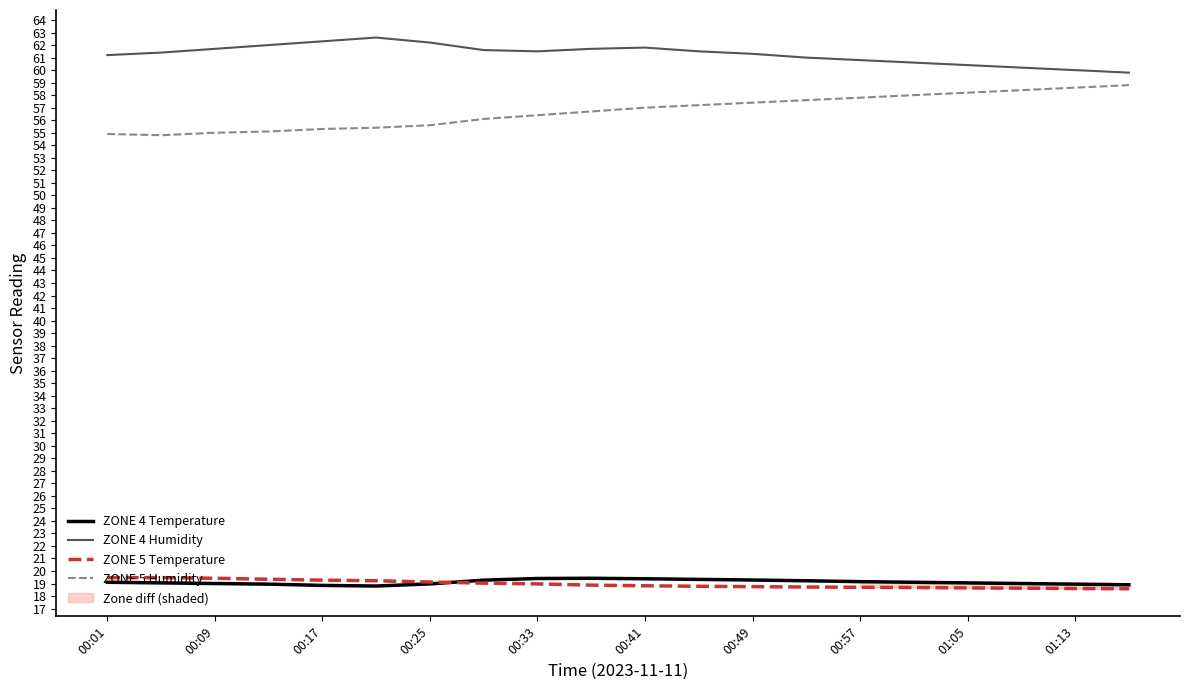

Is it true that ZONE 5 Humidity equals 58.6 at 01:13?

True